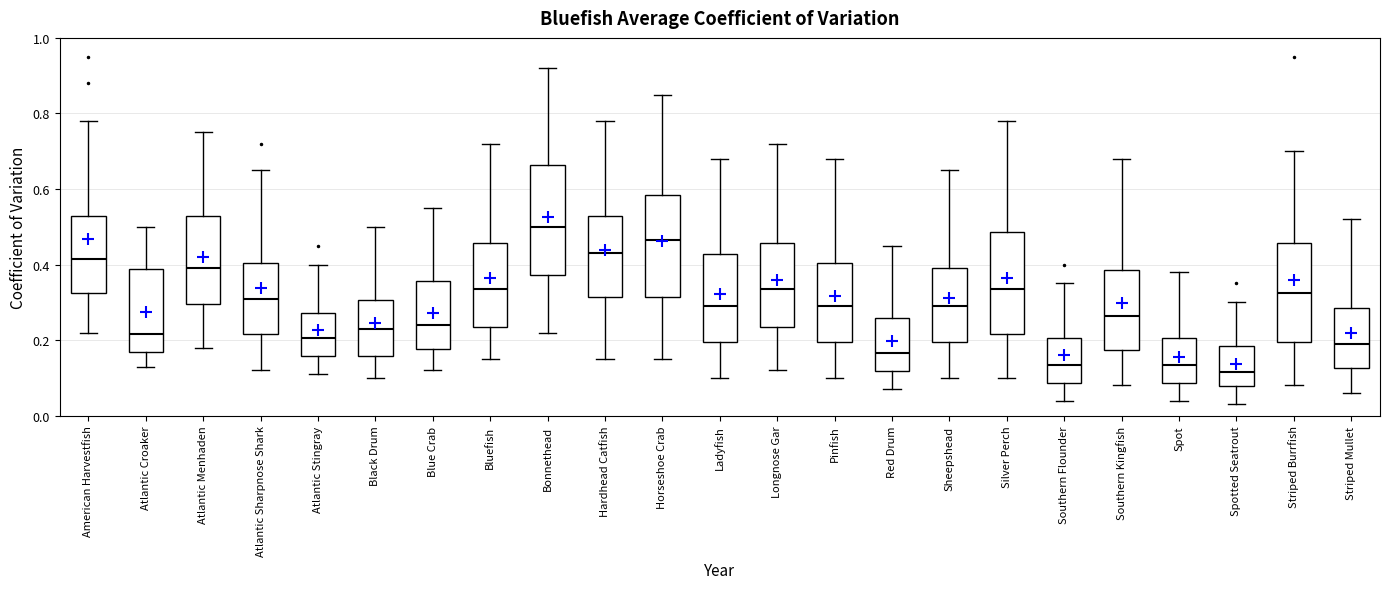

Reading left to right, read every box against the y-axis: the position of its median line, the range the box covers, and the ends of its whiskers. The values are not printed on the chart, so give them approximately, as read against the axis.

American Harvestfish: median 0.42, box 0.32 to 0.52, whiskers 0.22 to 0.78
Atlantic Croaker: median 0.22, box 0.16 to 0.38, whiskers 0.14 to 0.50
Atlantic Menhaden: median 0.40, box 0.30 to 0.52, whiskers 0.18 to 0.76
Atlantic Sharpnose Shark: median 0.32, box 0.22 to 0.40, whiskers 0.12 to 0.66
Atlantic Stingray: median 0.20, box 0.16 to 0.28, whiskers 0.12 to 0.40
Black Drum: median 0.24, box 0.16 to 0.30, whiskers 0.10 to 0.50
Blue Crab: median 0.24, box 0.18 to 0.36, whiskers 0.12 to 0.56
Bluefish: median 0.34, box 0.24 to 0.46, whiskers 0.16 to 0.72
Bonnethead: median 0.50, box 0.38 to 0.66, whiskers 0.22 to 0.92
Hardhead Catfish: median 0.44, box 0.32 to 0.52, whiskers 0.16 to 0.78
Horseshoe Crab: median 0.46, box 0.32 to 0.58, whiskers 0.16 to 0.86
Ladyfish: median 0.30, box 0.20 to 0.42, whiskers 0.10 to 0.68
Longnose Gar: median 0.34, box 0.24 to 0.46, whiskers 0.12 to 0.72
Pinfish: median 0.30, box 0.20 to 0.40, whiskers 0.10 to 0.68
Red Drum: median 0.16, box 0.12 to 0.26, whiskers 0.08 to 0.46
Sheepshead: median 0.30, box 0.20 to 0.40, whiskers 0.10 to 0.66
Silver Perch: median 0.34, box 0.22 to 0.48, whiskers 0.10 to 0.78
Southern Flounder: median 0.14, box 0.08 to 0.20, whiskers 0.04 to 0.36
Southern Kingfish: median 0.26, box 0.18 to 0.38, whiskers 0.08 to 0.68
Spot: median 0.14, box 0.08 to 0.20, whiskers 0.04 to 0.38
Spotted Seatrout: median 0.12, box 0.08 to 0.18, whiskers 0.04 to 0.30
Striped Burrfish: median 0.32, box 0.20 to 0.46, whiskers 0.08 to 0.70
Striped Mullet: median 0.20, box 0.12 to 0.28, whiskers 0.06 to 0.52